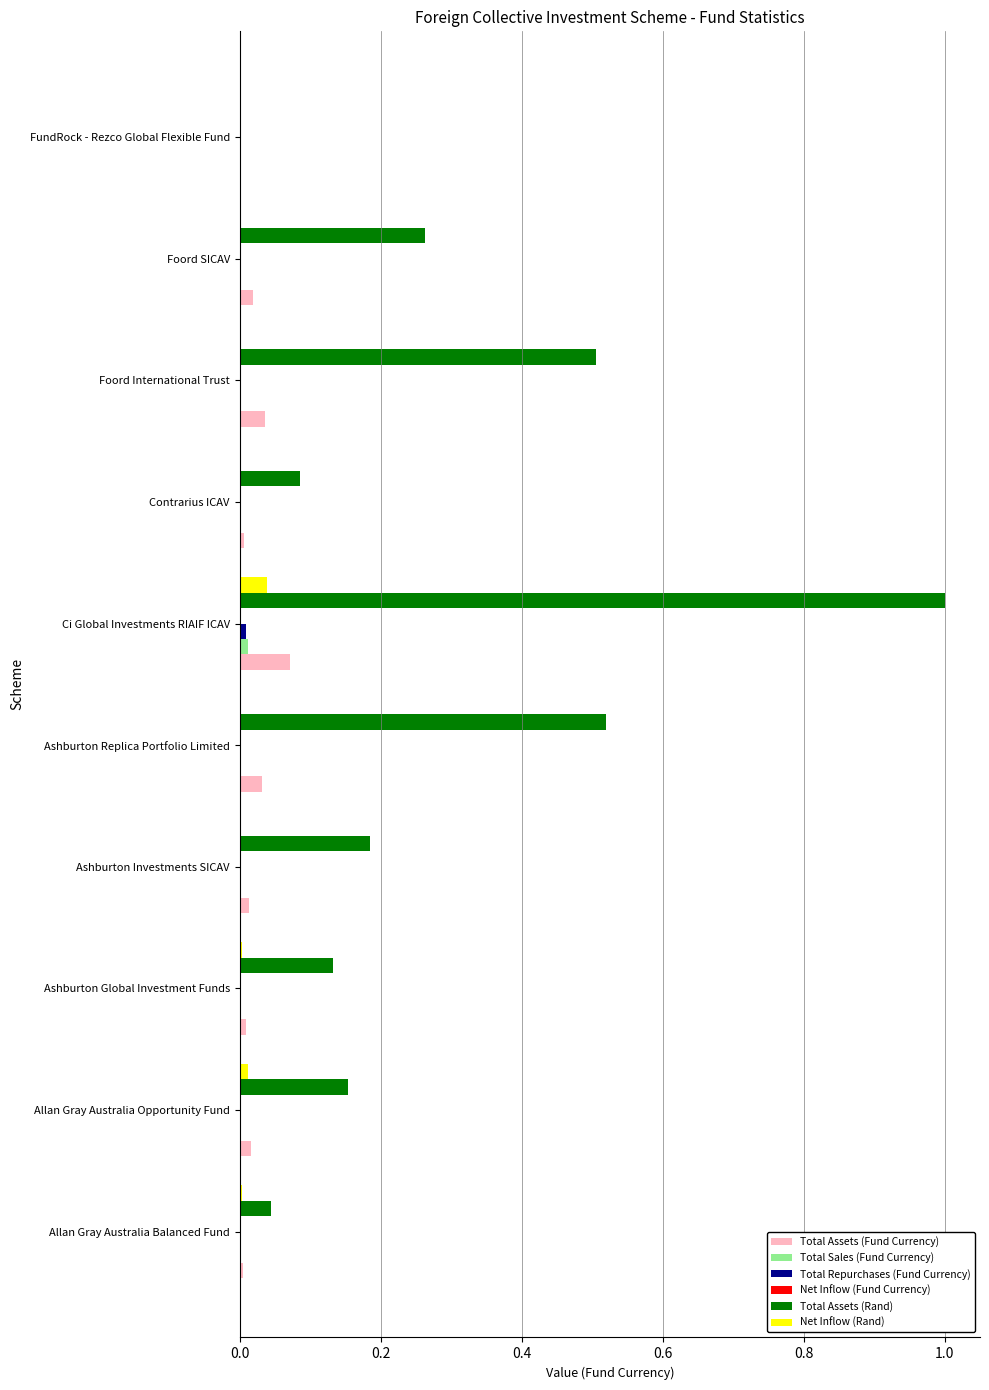

What is the maximum value shown in the chart?

1.0